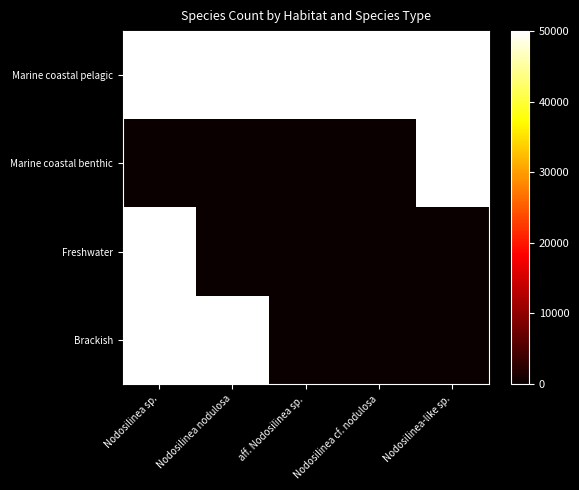

Reading left to right, list all the values displayed in this chart.

Marine coastal pelagic: Nodosilinea sp.=18099630	Nodosilinea nodulosa=1878315	aff. Nodosilinea sp.=1206642	Nodosilinea cf. nodulosa=626105	Nodosilinea-like sp.=603321
Marine coastal benthic: Nodosilinea sp.=0	Nodosilinea nodulosa=0	aff. Nodosilinea sp.=0	Nodosilinea cf. nodulosa=0	Nodosilinea-like sp.=603321
Freshwater: Nodosilinea sp.=603321	Nodosilinea nodulosa=0	aff. Nodosilinea sp.=0	Nodosilinea cf. nodulosa=0	Nodosilinea-like sp.=0
Brackish: Nodosilinea sp.=3619926	Nodosilinea nodulosa=626105	aff. Nodosilinea sp.=0	Nodosilinea cf. nodulosa=0	Nodosilinea-like sp.=0